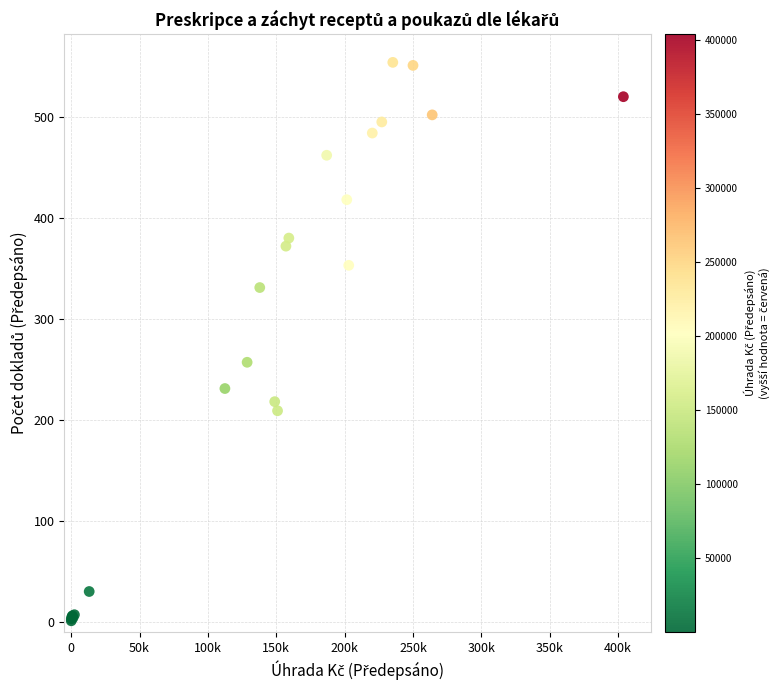

What Y value in the scatter plot is closest to 277?

257